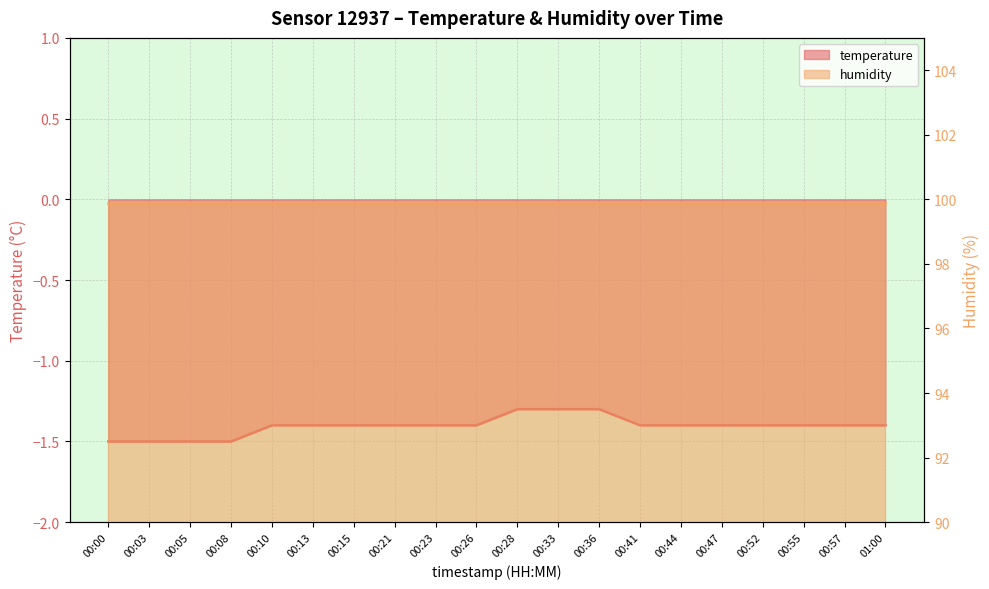

Rank the categories by value from highest to lowest.

00:28, 00:33, 00:36, 00:10, 00:13, 00:15, 00:21, 00:23, 00:26, 00:41, 00:44, 00:47, 00:52, 00:55, 00:57, 01:00, 00:00, 00:03, 00:05, 00:08